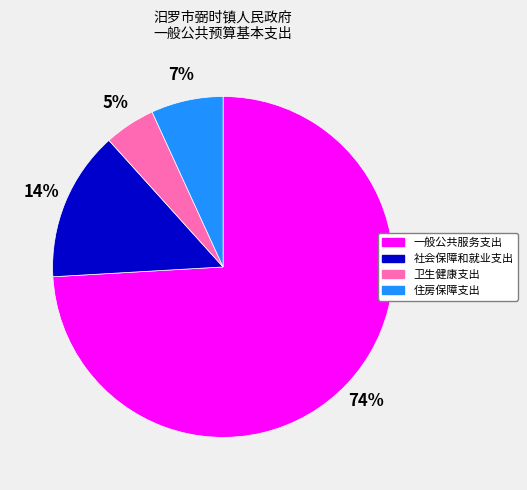

Rank the categories by value from highest to lowest.

一般公共服务支出, 社会保障和就业支出, 住房保障支出, 卫生健康支出